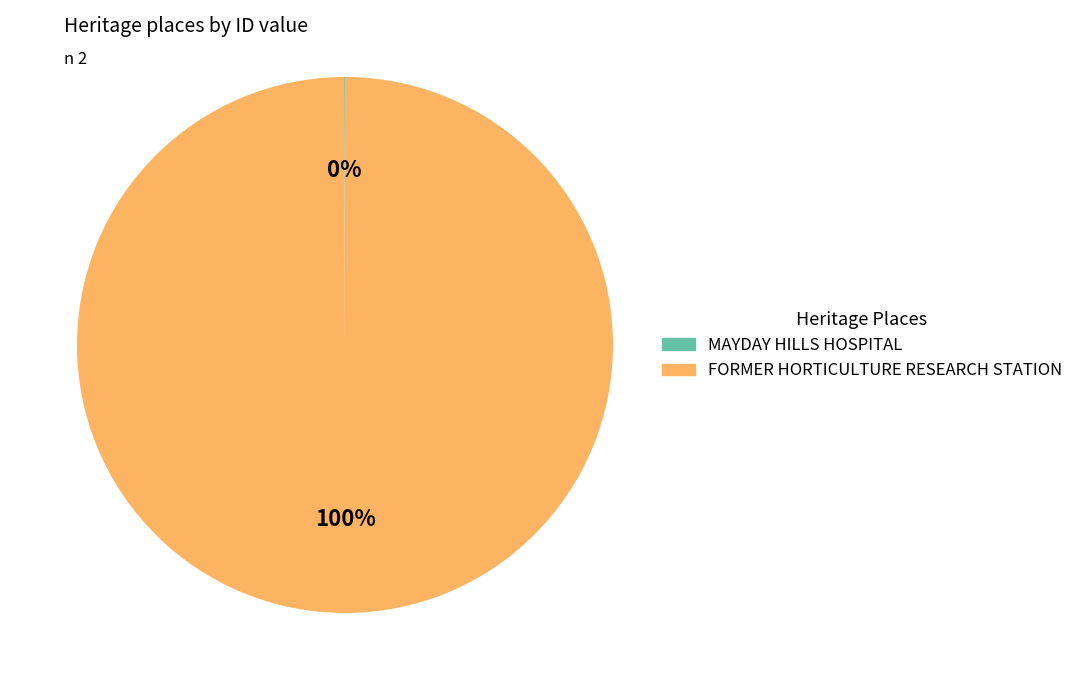

Which slice is the largest?

FORMER HORTICULTURE RESEARCH STATION